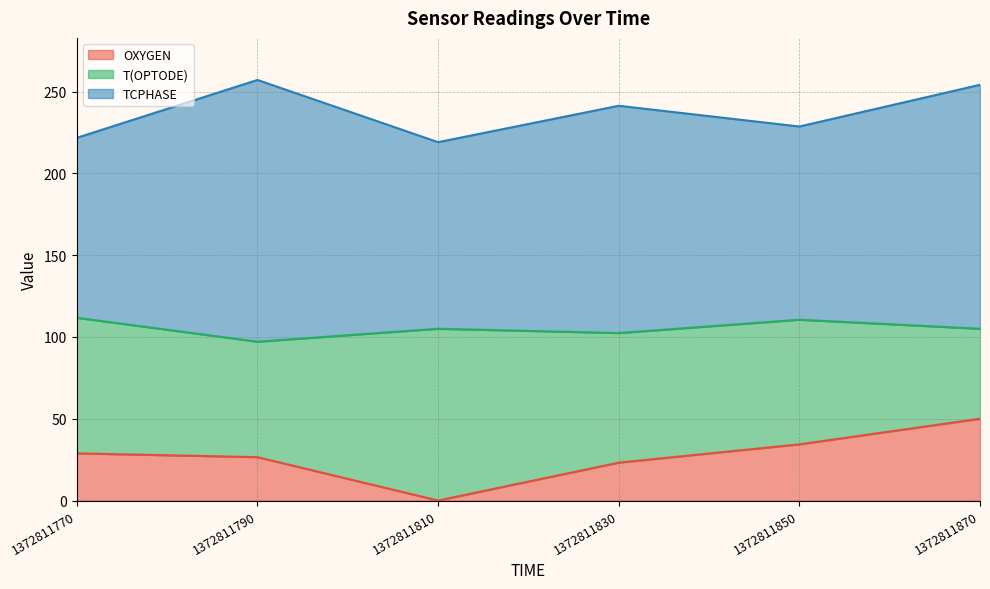

What is the difference between the maximum and minimum values in the OXYGEN series?

50.0